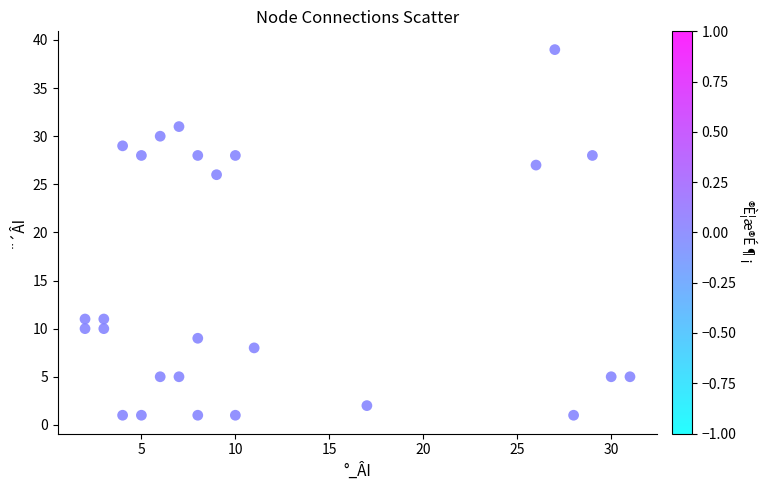

What is the range of Y values (max minus min)?

38